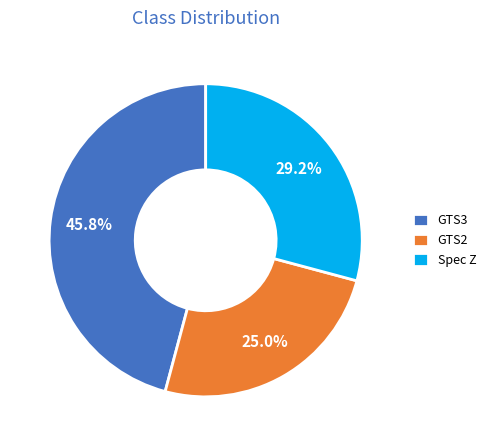

To the nearest percent, what is the combined percentage of Spec Z and GTS3?

75%